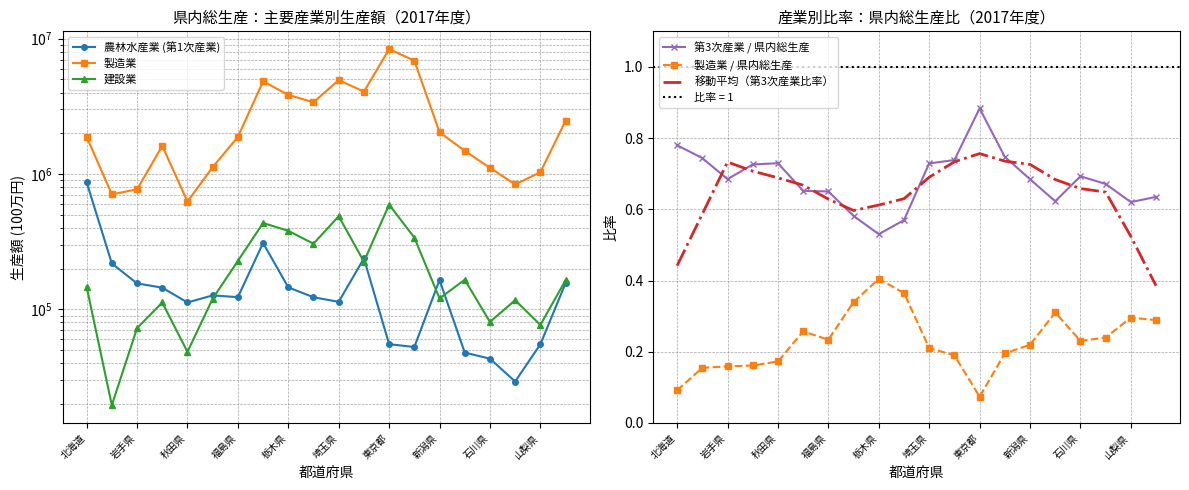

True or false: 移動平均（第3次産業比率） and 製造業 / 県内総生産 intersect in this chart.

False